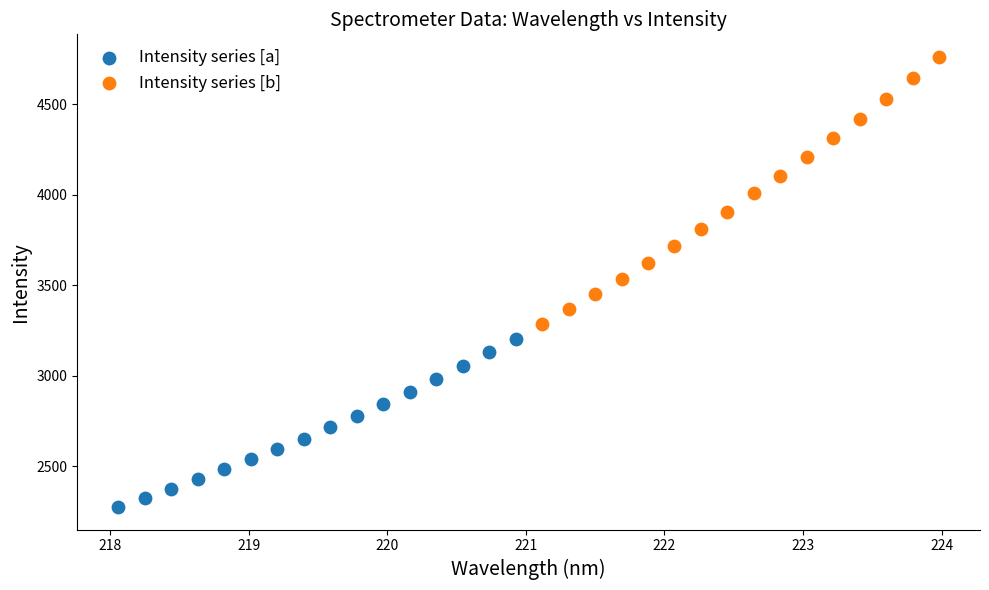

Which series reaches the minimum Y coordinate?

Intensity series [a]